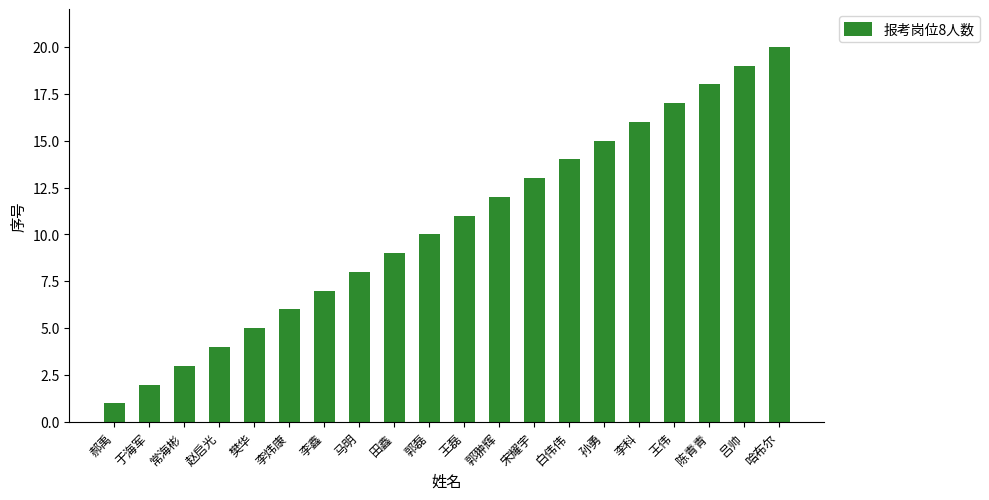

The chart shows a value of 8 at 孙勇. True or false?

False